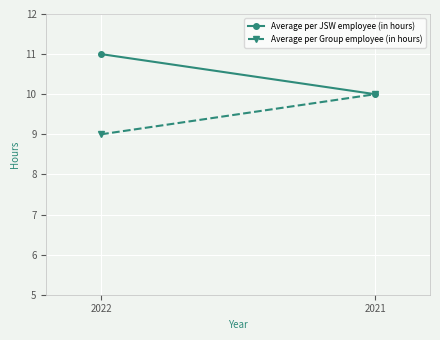

At which label is Average per Group employee (in hours) closest to 9?

2022